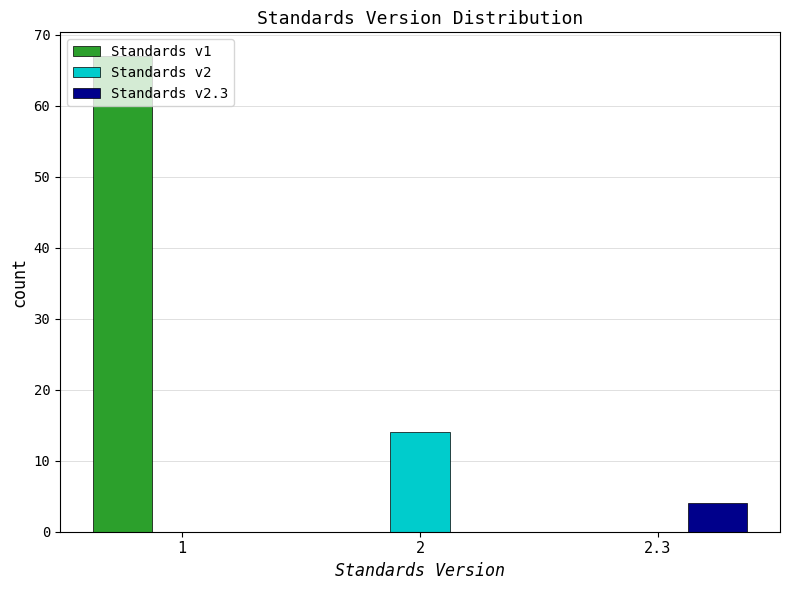

What is the sum of the Standards v2.3 values at 2.3 and 2?

4